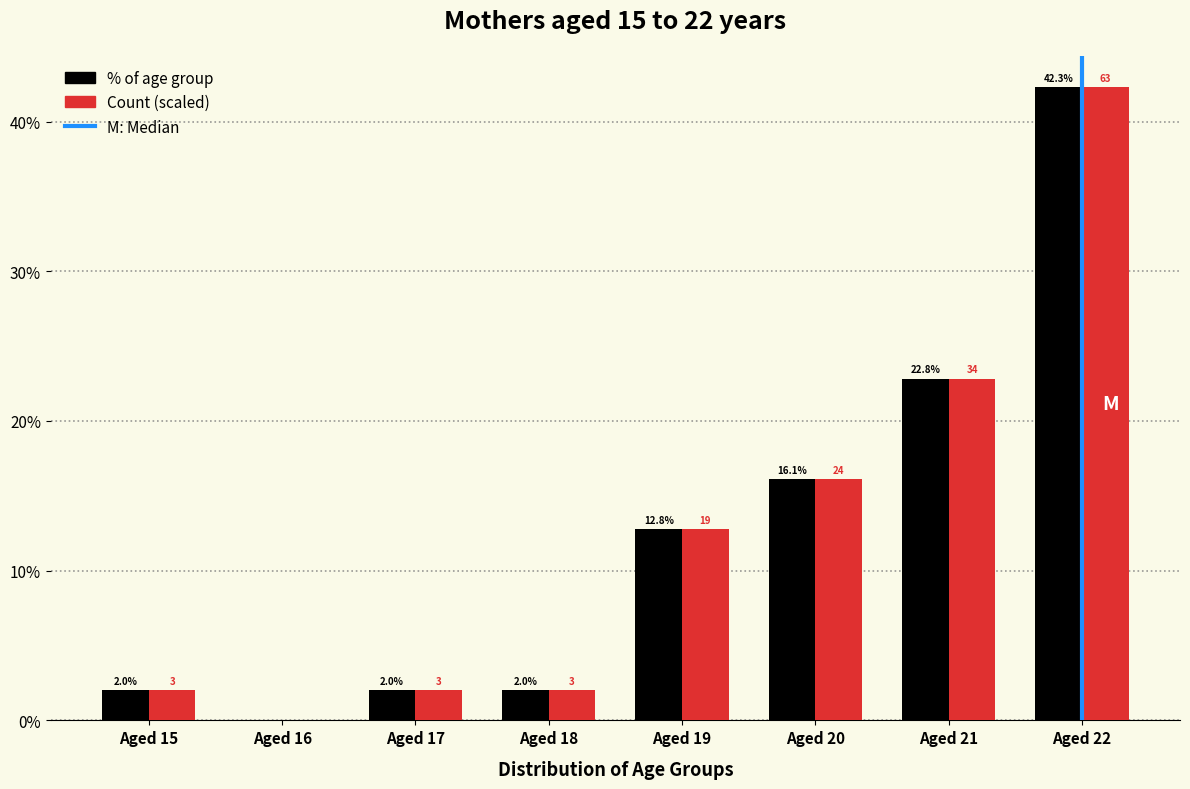

Reading left to right, what are all the values shown in this chart?

% of age group: Aged 15=2.0	Aged 16=0.0	Aged 17=2.0	Aged 18=2.0	Aged 19=12.8	Aged 20=16.1	Aged 21=22.8	Aged 22=42.3
Count (scaled): Aged 15=2.0	Aged 16=0.0	Aged 17=2.0	Aged 18=2.0	Aged 19=12.8	Aged 20=16.1	Aged 21=22.8	Aged 22=42.3